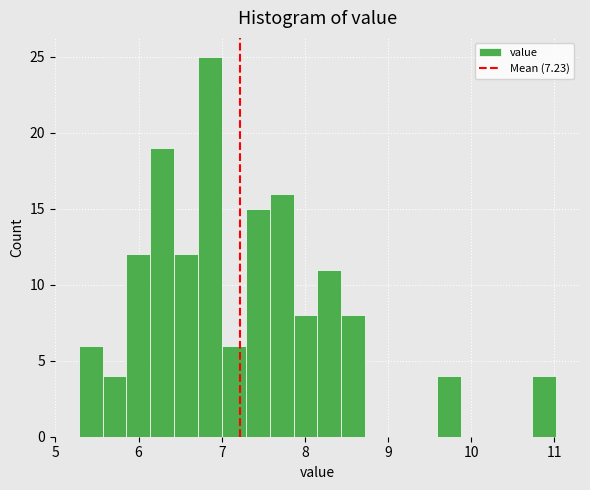

Read against the x-axis, roughly where is the centre of the tallest bar?

6.9